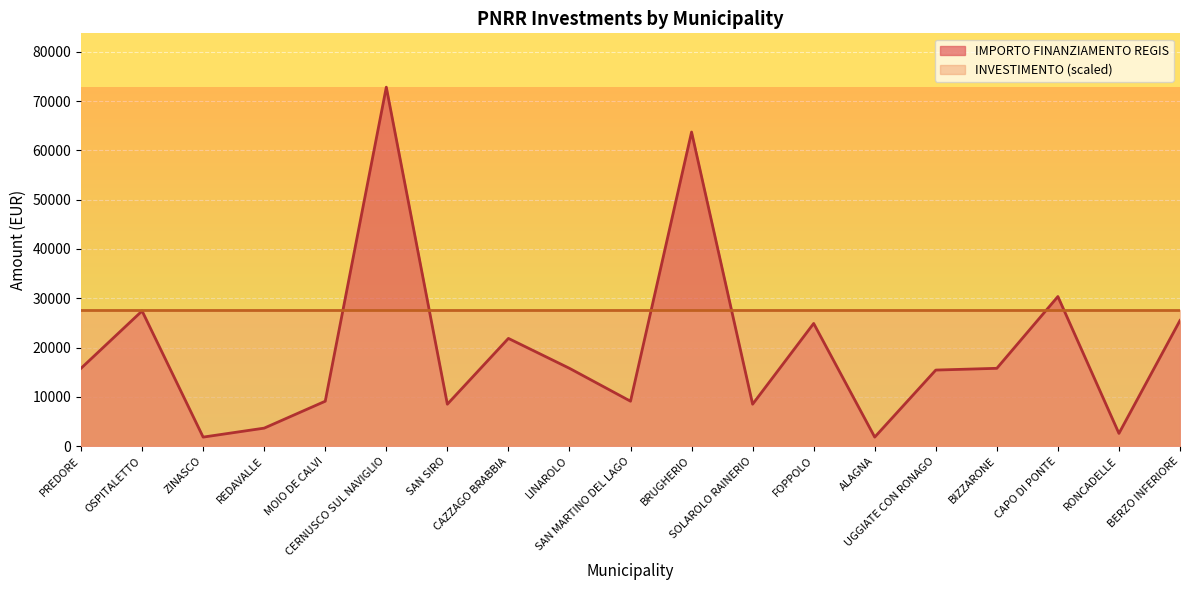

List the labels in order of value, smallest first.

ZINASCO, ALAGNA, RONCADELLE, REDAVALLE, SAN SIRO, SOLAROLO RAINERIO, MOIO DE CALVI, SAN MARTINO DEL LAGO, UGGIATE CON RONAGO, PREDORE, LINAROLO, BIZZARONE, CAZZAGO BRABBIA, FOPPOLO, BERZO INFERIORE, OSPITALETTO, CAPO DI PONTE, BRUGHERIO, CERNUSCO SUL NAVIGLIO